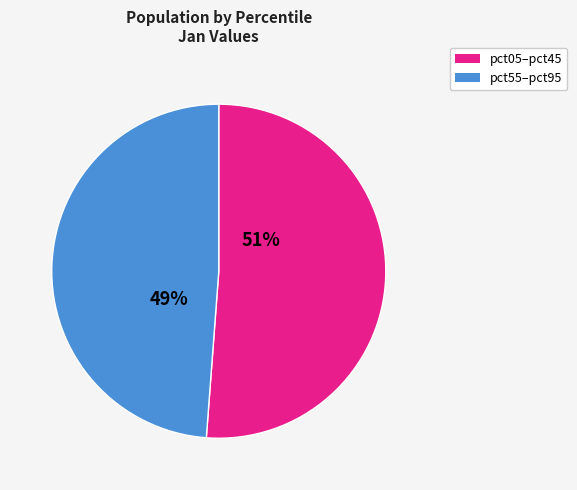

Does any single category account for the majority?

Yes